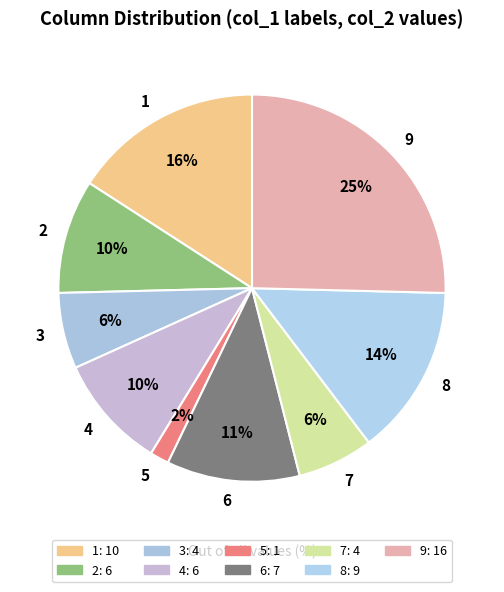

Which category has the smallest portion of the pie?

5